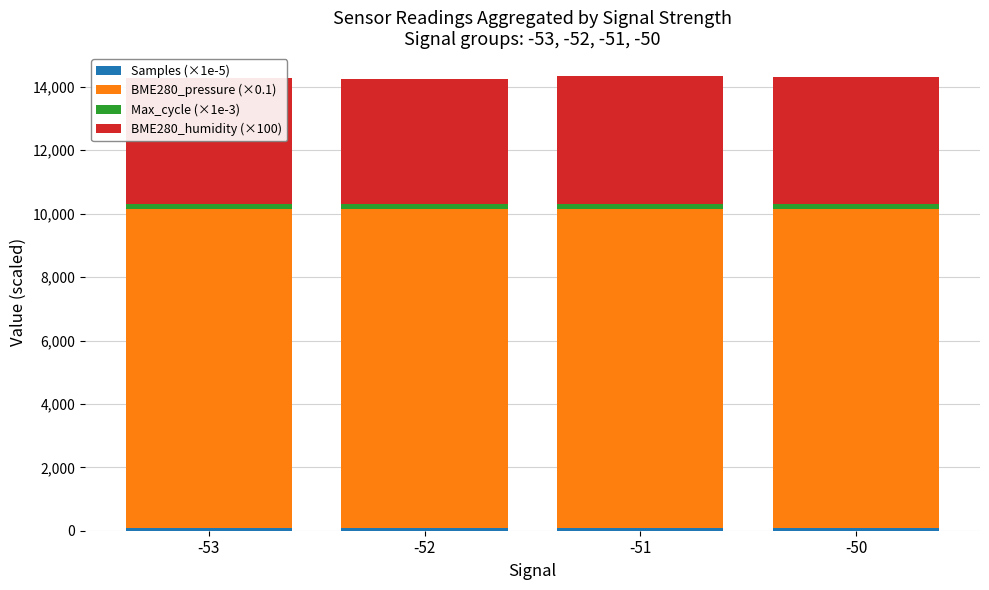

What is the approximate value of Max_cycle (×1e-3) at -50?

153.4